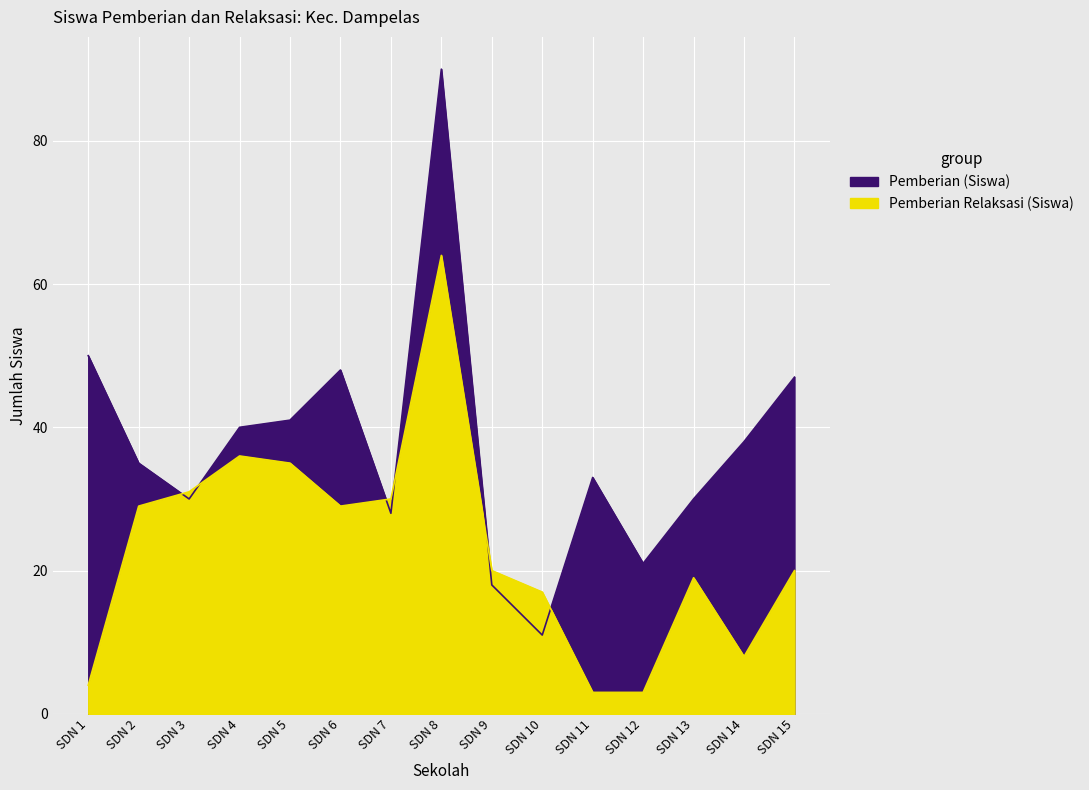

What is the value of the Pemberian (Siswa) point at the 2nd from the left?

35